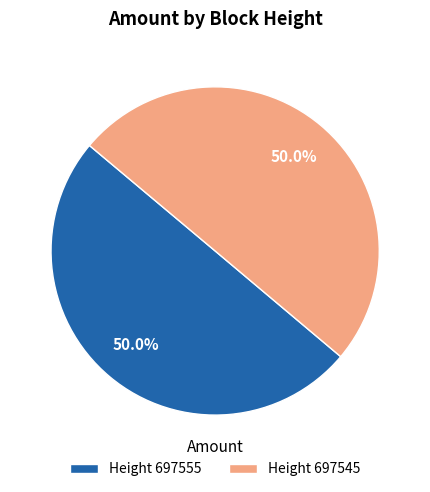

What is the ratio of the value at Height 697545 to the value at Height 697555?

1.0